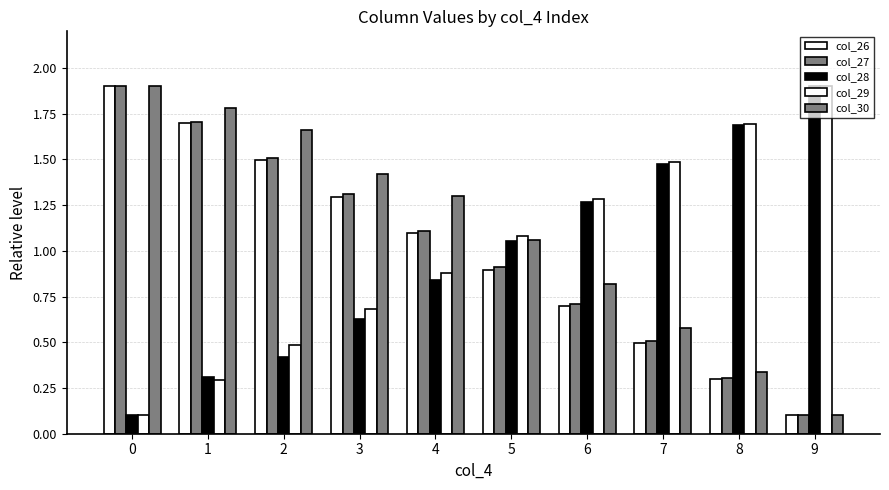

How many categories are shown in the chart?

10